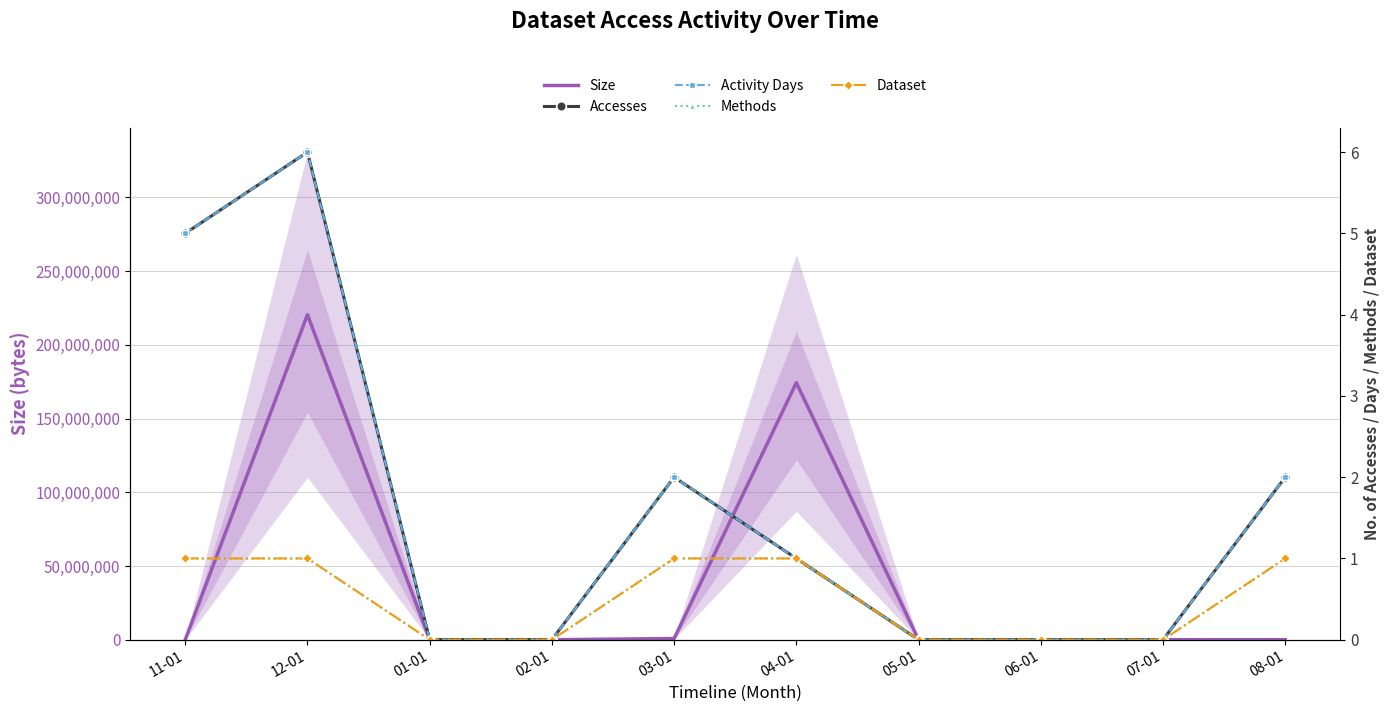

True or false: Methods has a value of 0 at 07-01.

False